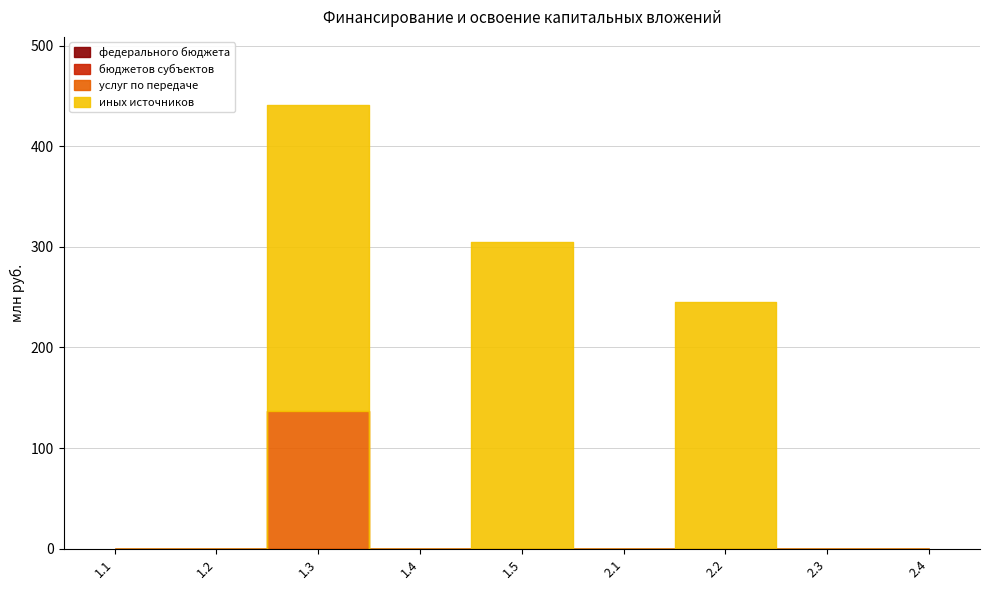

Rank the series at 1.2 from lowest to highest value.

федерального бюджета, бюджетов субъектов, услуг по передаче, иных источников